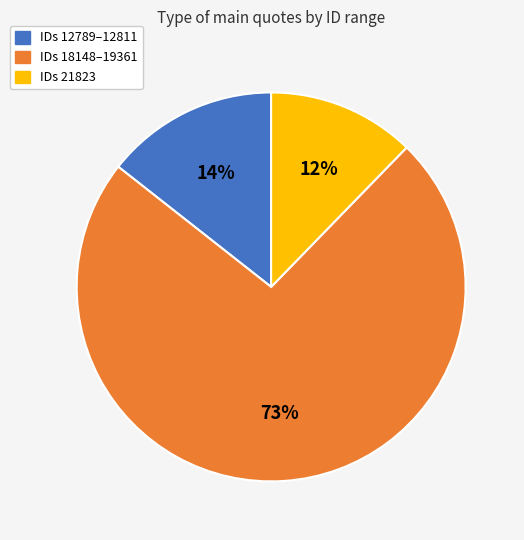

How many slices are in this pie chart?

3